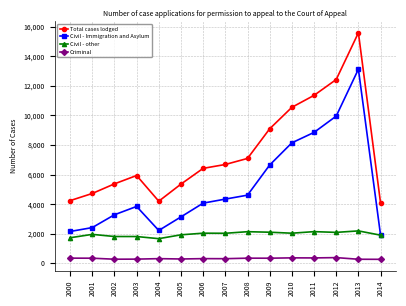

What is the value of the Criminal point at the 2nd from the left?

344